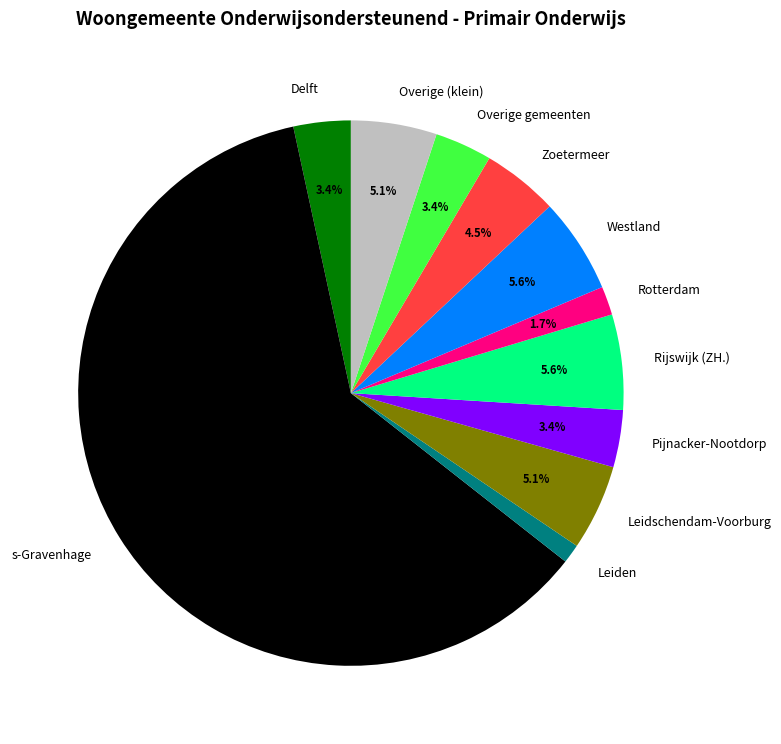

To the nearest percent, what is the difference between the largest and smallest slice percentages?

60%